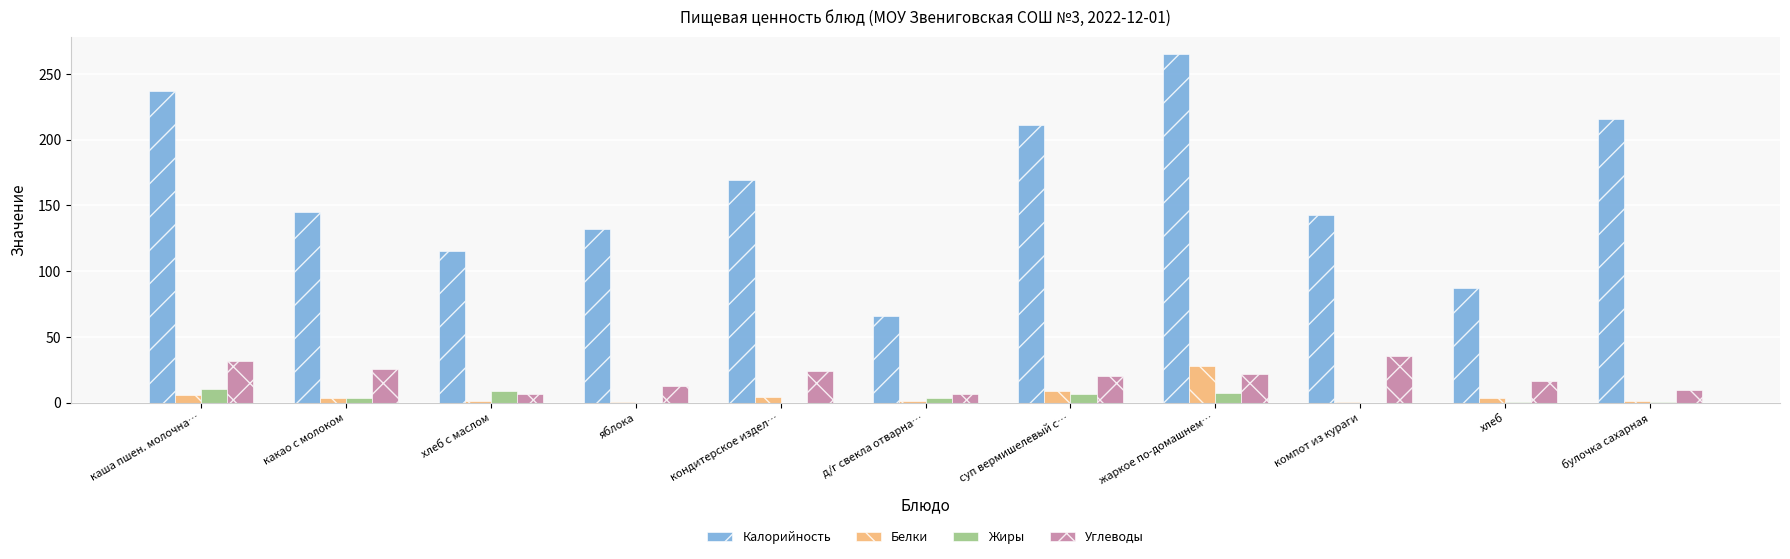

How many values in the Калорийность series exceed 145?

6